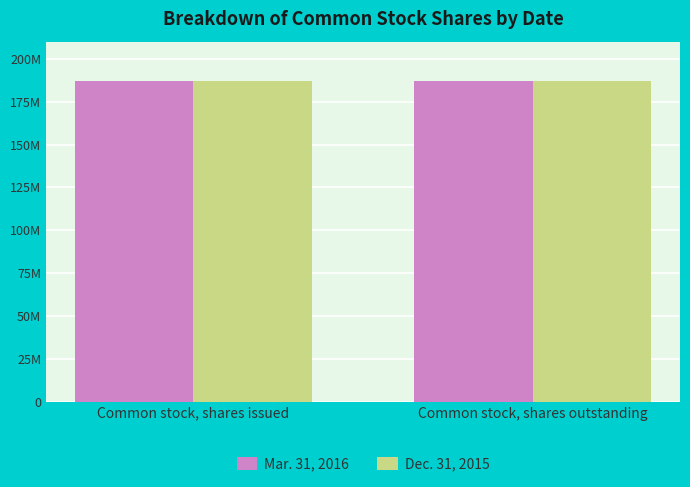

Are the bars grouped side by side (vs. stacked)?

Yes